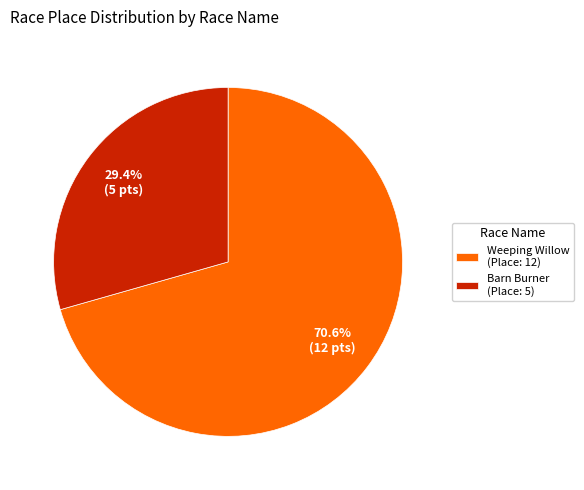

Count the number of slices in the pie.

2